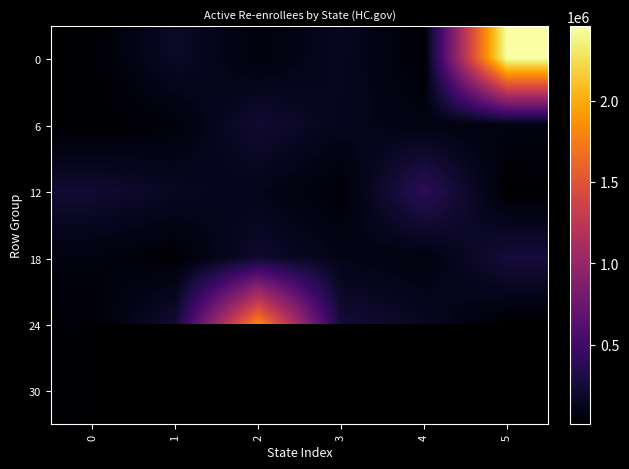

Between 3 and 4, which series saw the biggest shift?

12